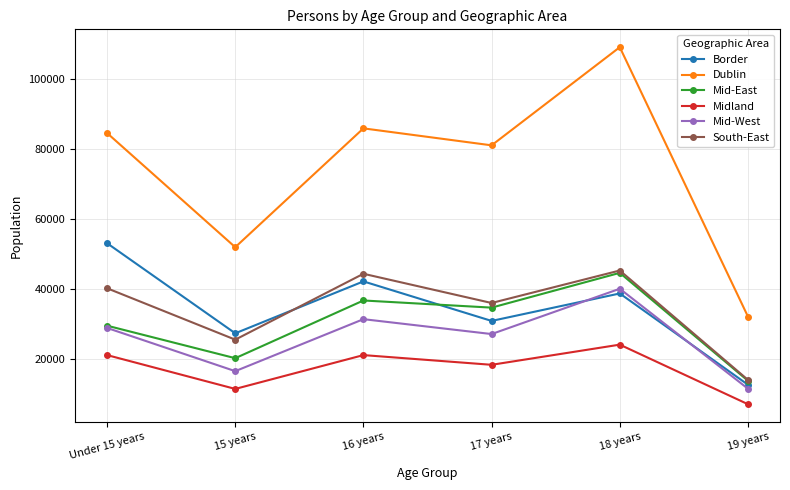

How many data points in Border are less than 38820?

3